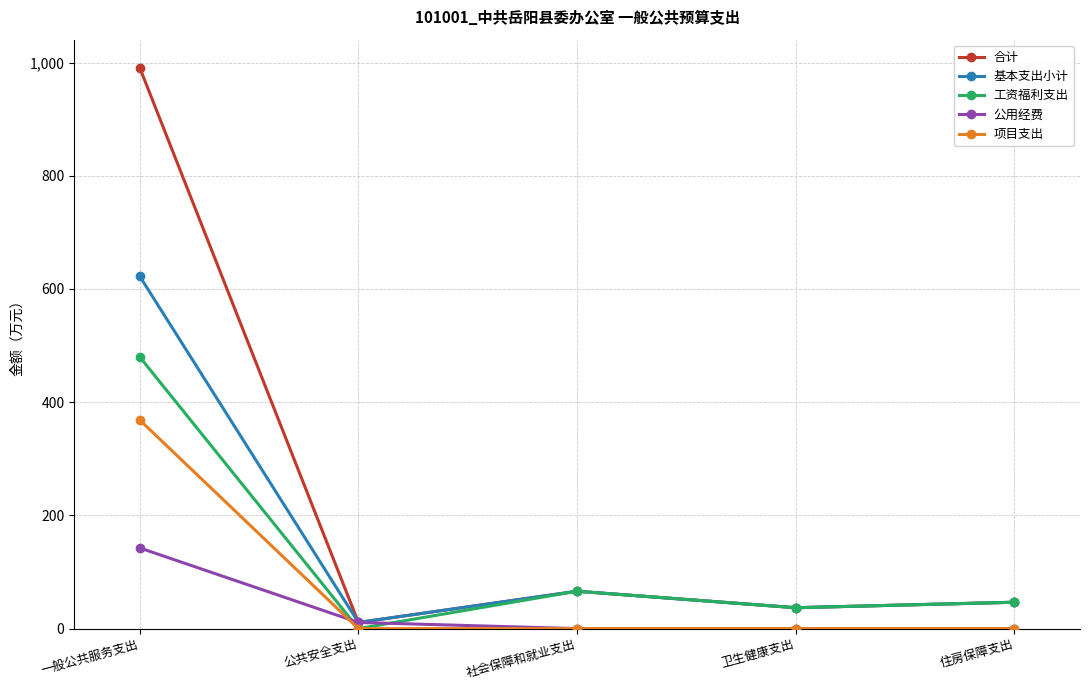

True or false: 工资福利支出 has more than 0 interior local peaks.

True